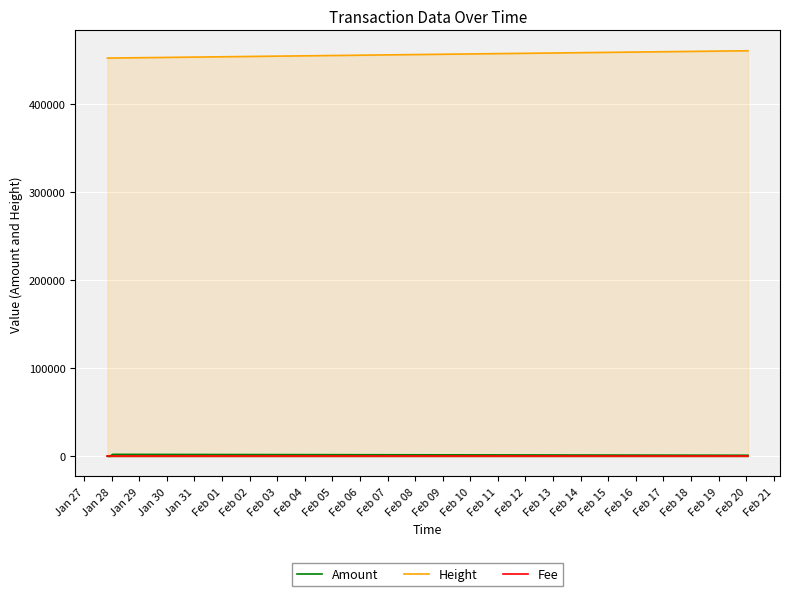

What is the greatest value displayed?

460409